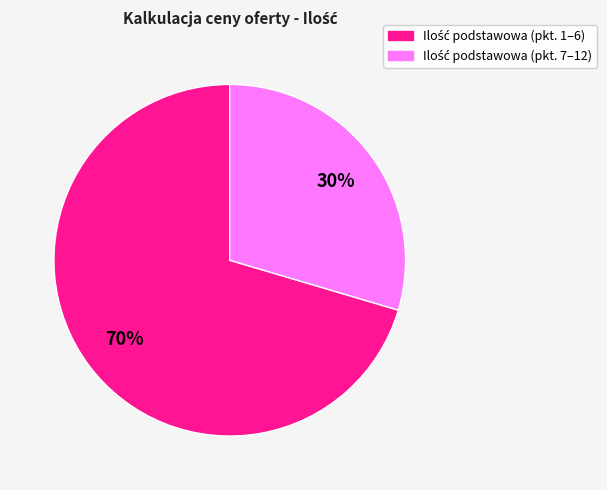

To the nearest percent, what is the average slice percentage?

50%